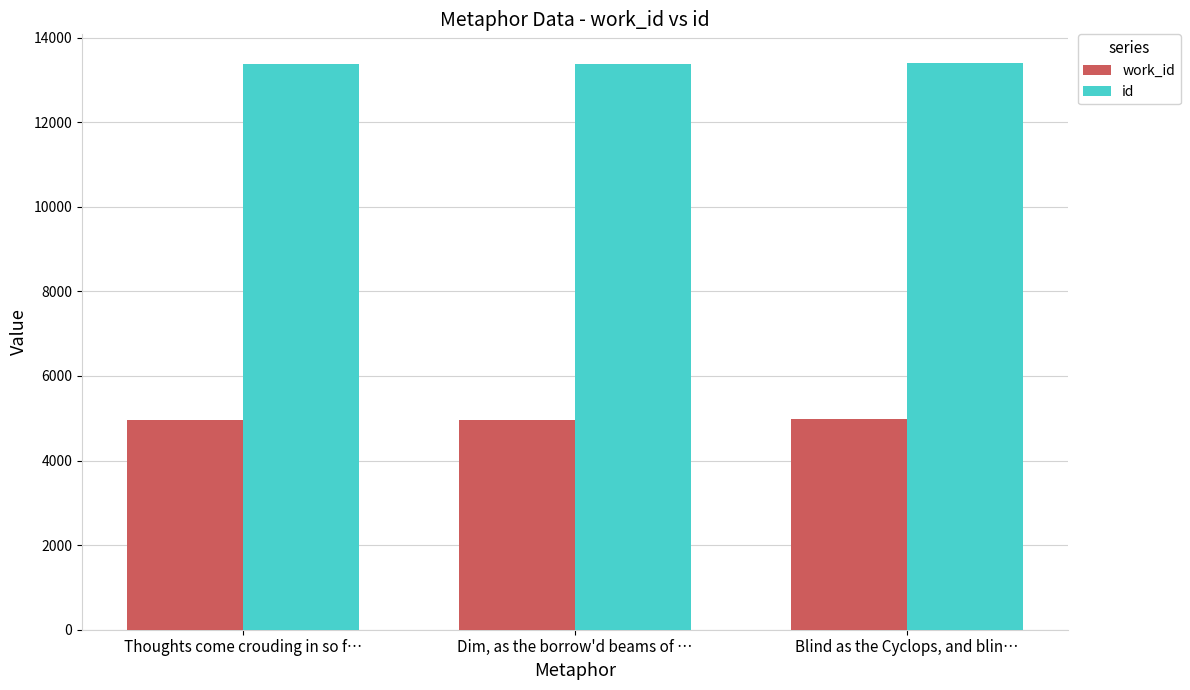

What is the difference between the maximum and minimum values in the work_id series?

32